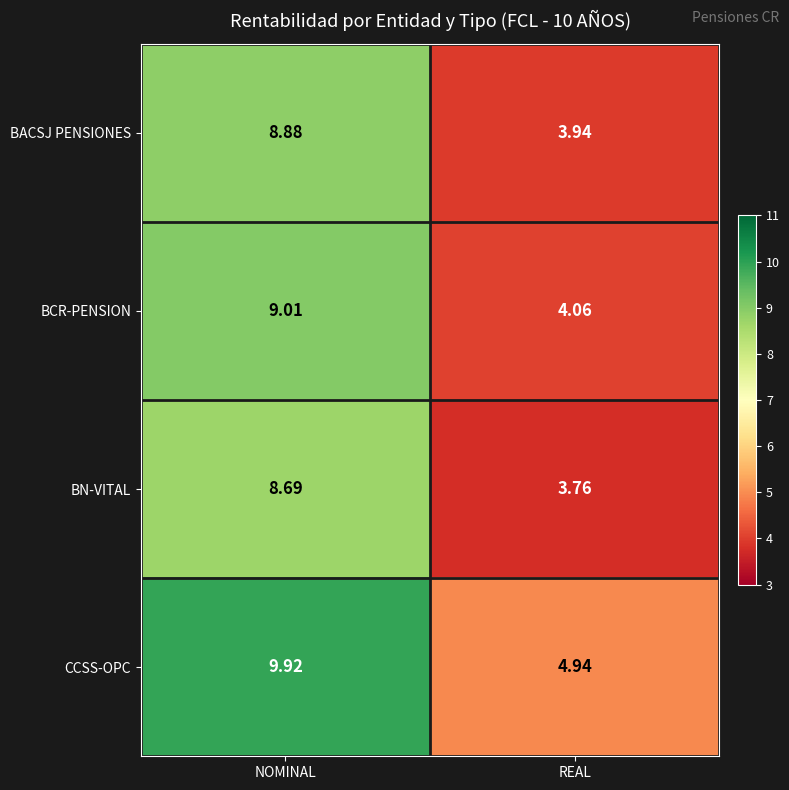

Which series has the largest total across all categories?

CCSS-OPC